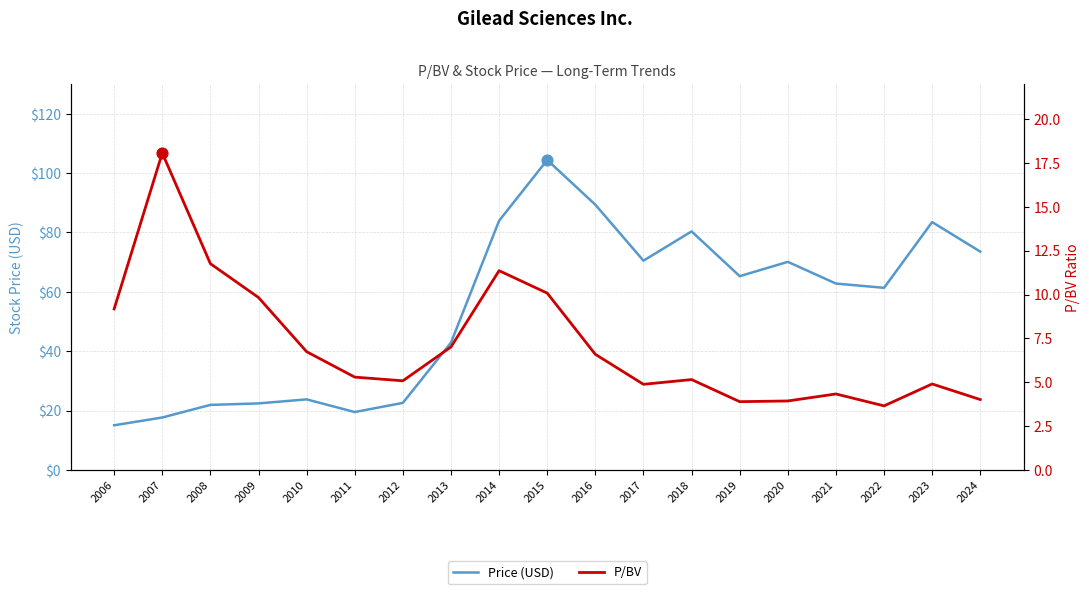

Which series reaches the minimum Y coordinate?

P/BV